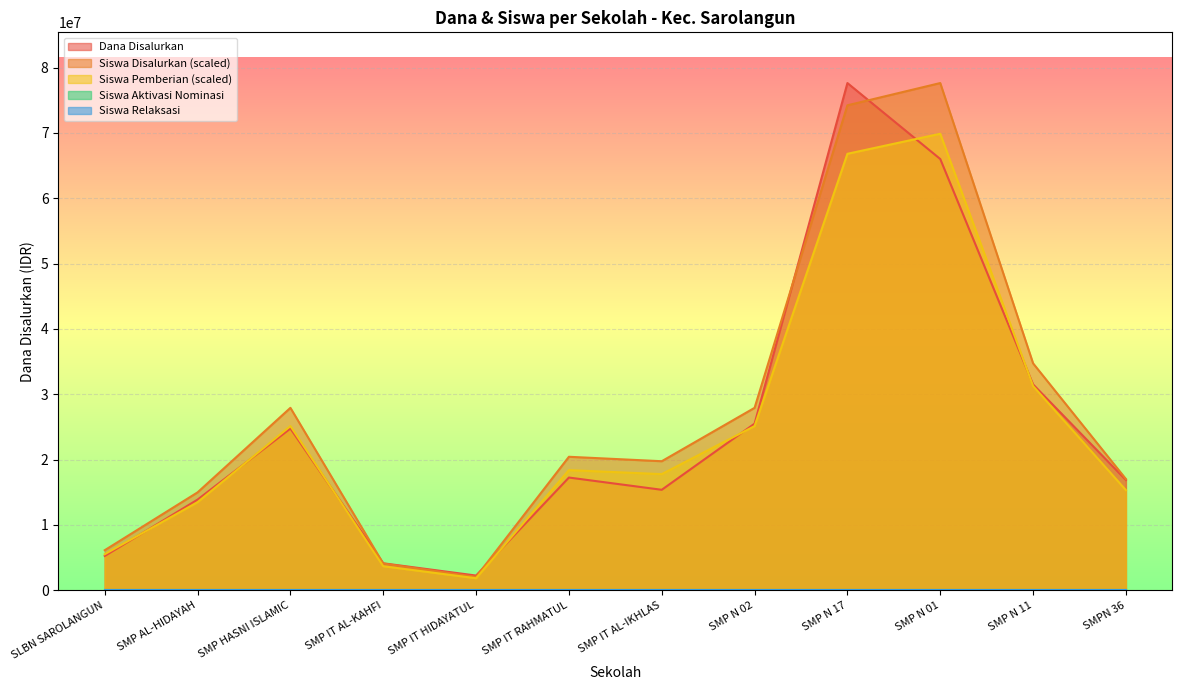

True or false: Siswa Disalurkan has a value of 138880449.6 at SMP N 01.

False